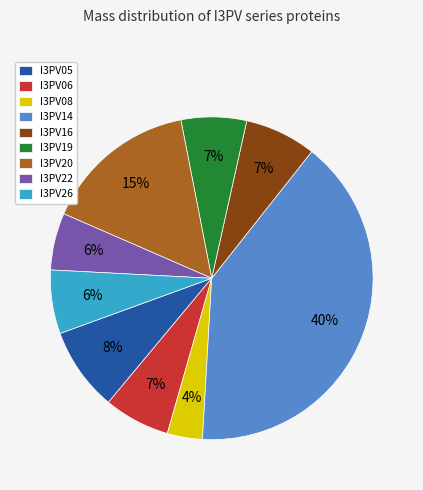

What is the smallest slice in the pie chart?

I3PV08